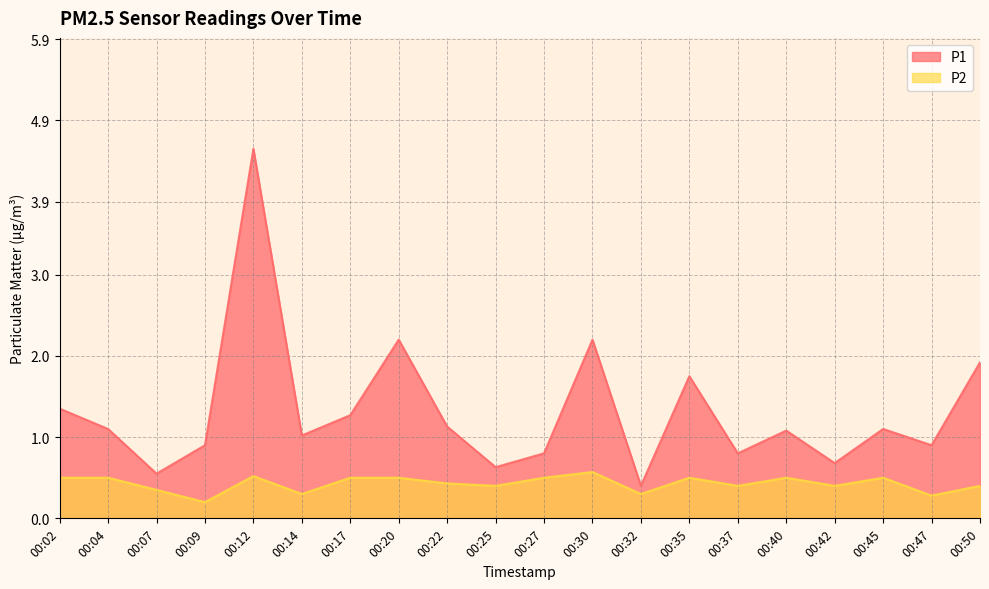

True or false: P1 and P2 intersect in this chart.

False